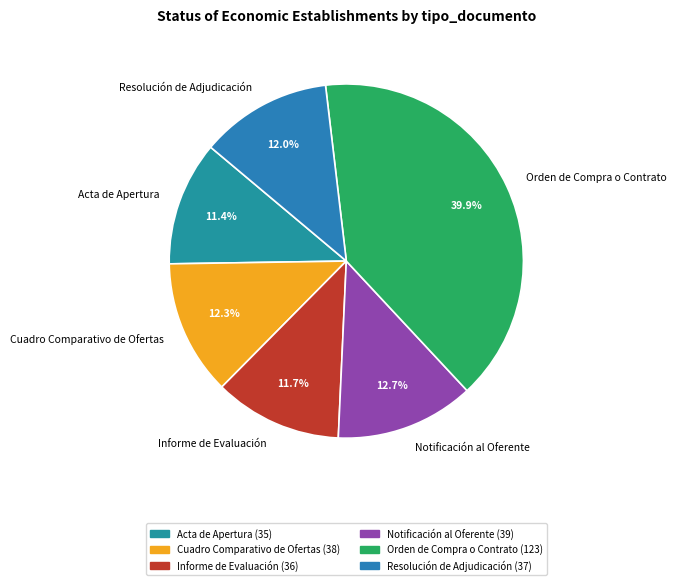

To the nearest percent, what portion does Acta de Apertura represent?

11%